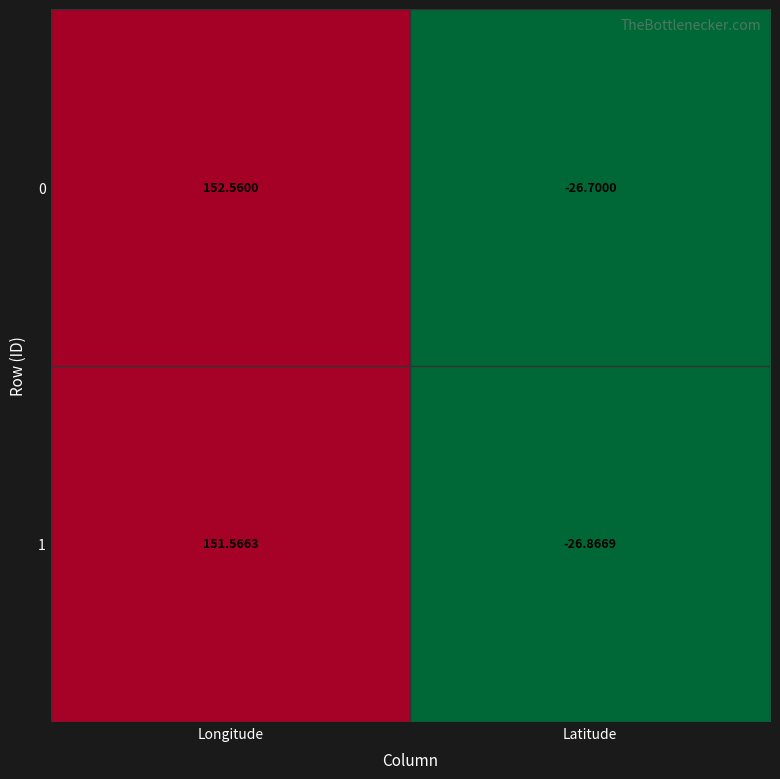

Which category has the lowest value in the 1 series?

Latitude